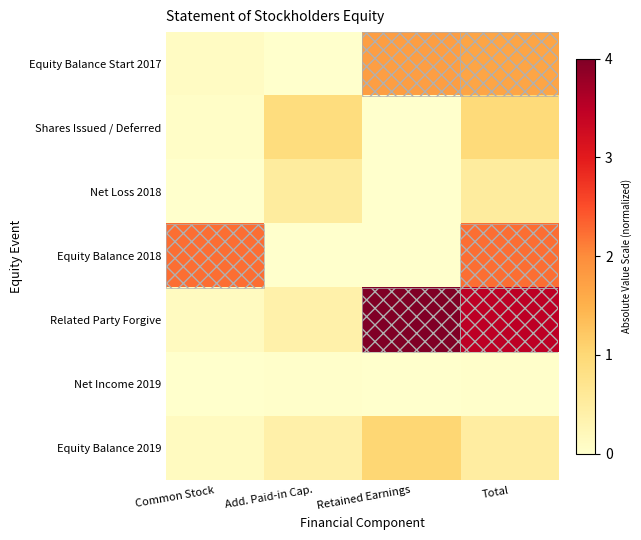

Which series has the largest total across all categories?

Related Party Forgive